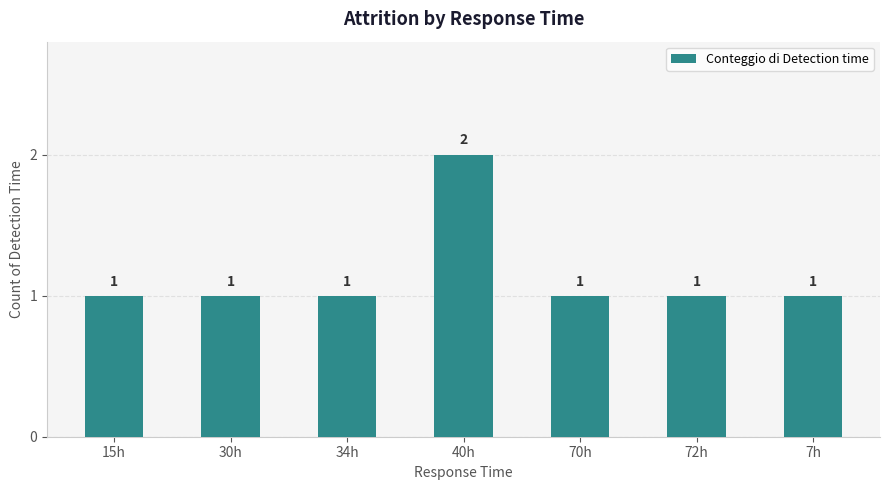

How many values exceed 1?

1